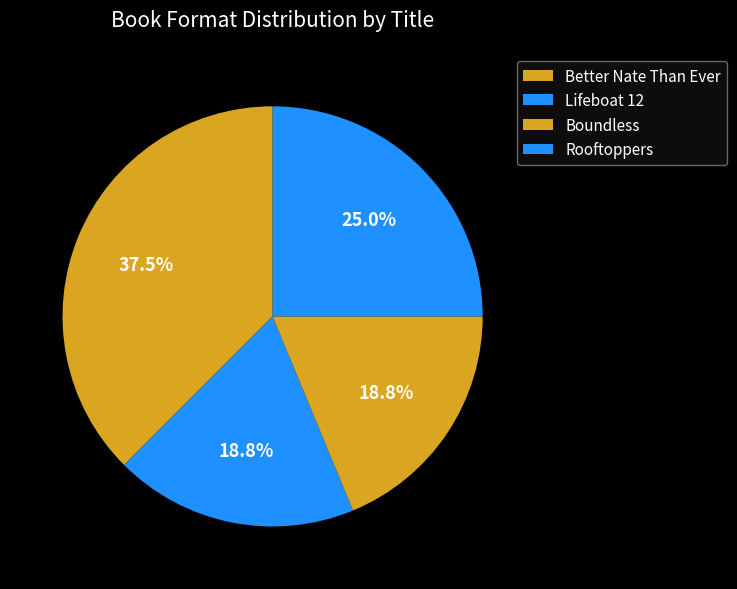

How many segments does this pie chart have?

4